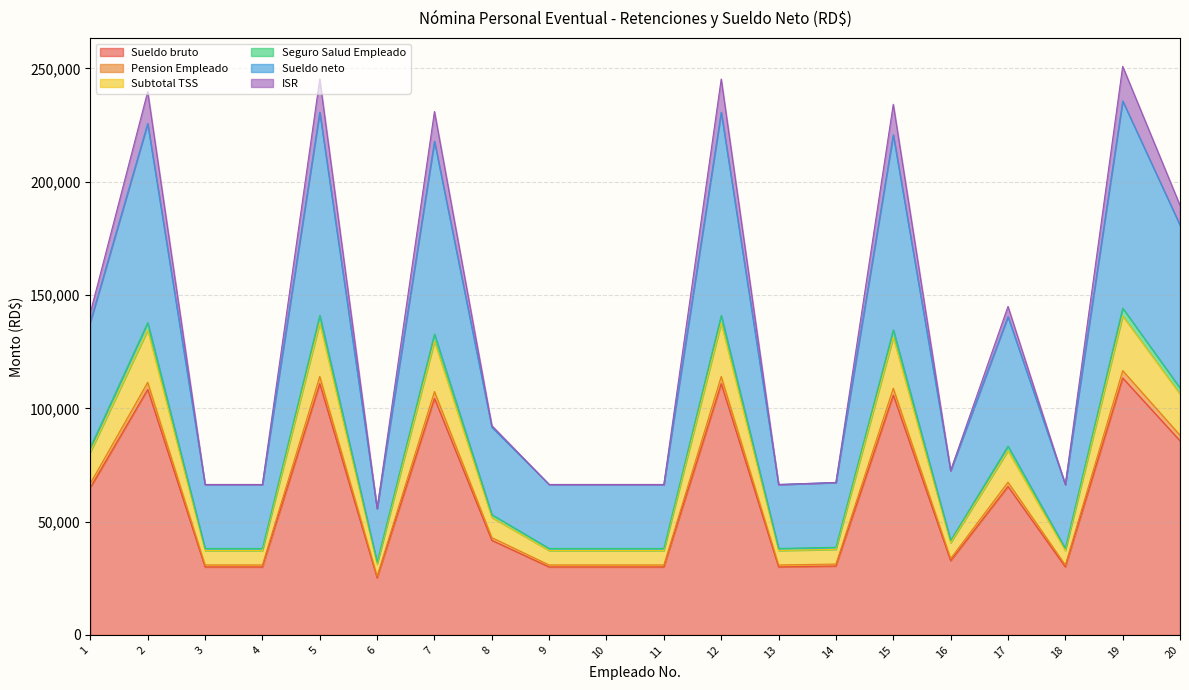

How many lines are shown in the chart?

6